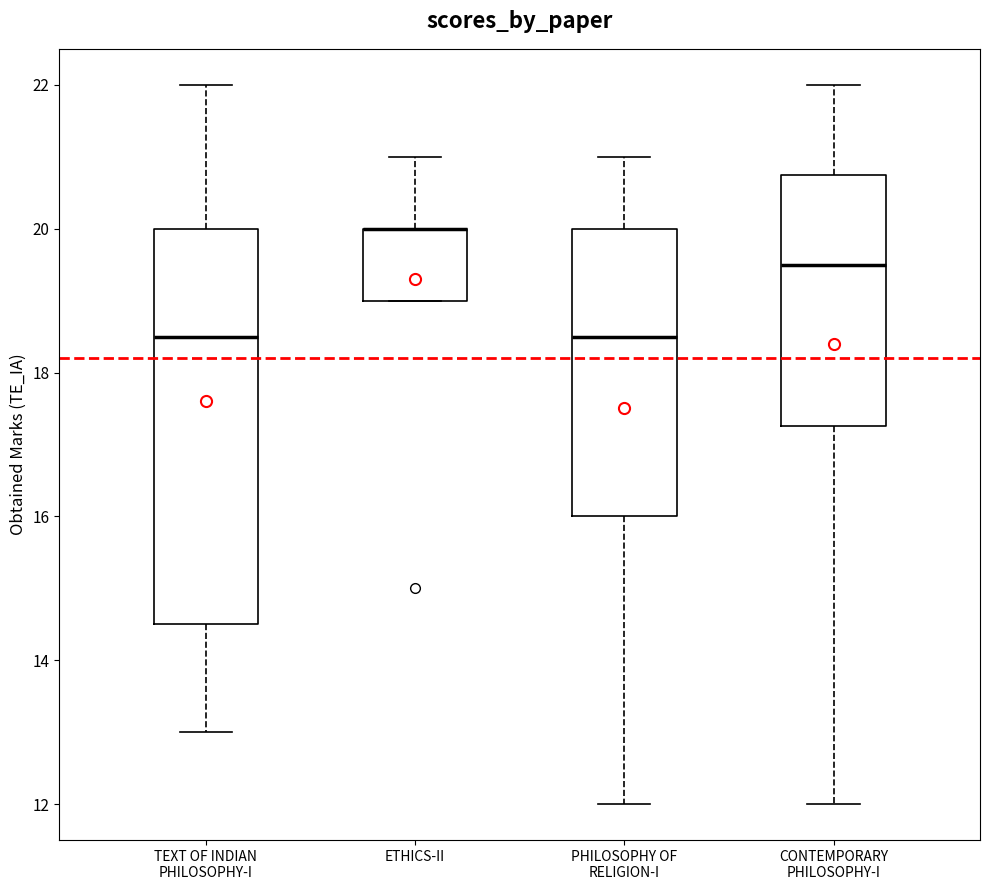

Reading left to right, read every box against the y-axis: the position of its median line, the range the box covers, and the ends of its whiskers. The values are not printed on the chart, so give them approximately, as read against the axis.

TEXT OF INDIAN PHILOSOPHY-I: median 18.6, box 14.6 to 20.0, whiskers 13.0 to 22.0
ETHICS-II: median 20.0 (drawn on the box's upper edge), box 19.0 to 20.0, whiskers 19.0 to 21.0
PHILOSOPHY OF RELIGION-I: median 18.6, box 16.0 to 20.0, whiskers 12.0 to 21.0
CONTEMPORARY PHILOSOPHY-I: median 19.6, box 17.2 to 20.8, whiskers 12.0 to 22.0